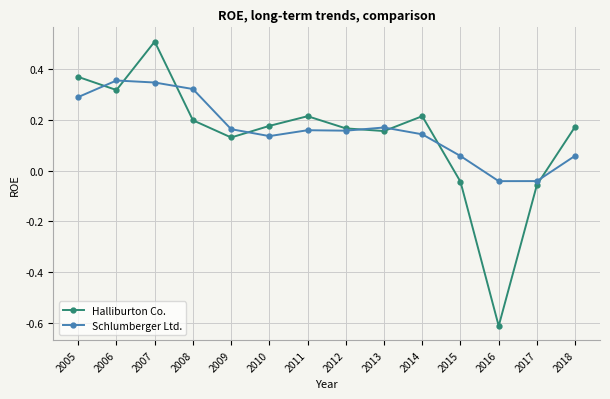

Is it true that Halliburton Co. equals 0.8 at 2007?

False